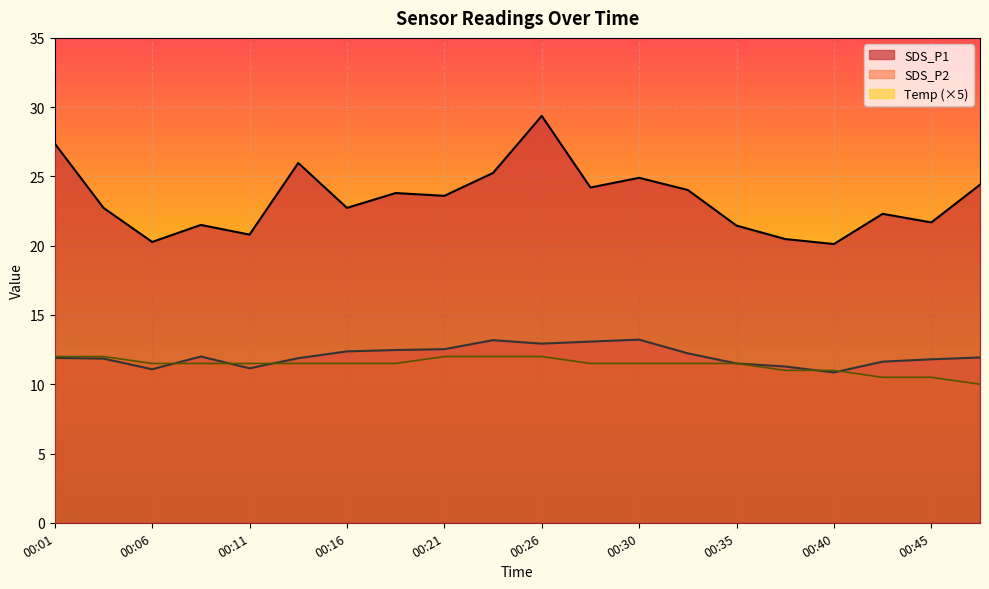

List the labels in order of SDS_P2 value, smallest first.

00:40, 00:06, 00:11, 00:38, 00:35, 00:43, 00:45, 00:04, 00:13, 00:01, 00:47, 00:08, 00:33, 00:16, 00:18, 00:21, 00:26, 00:28, 00:23, 00:30